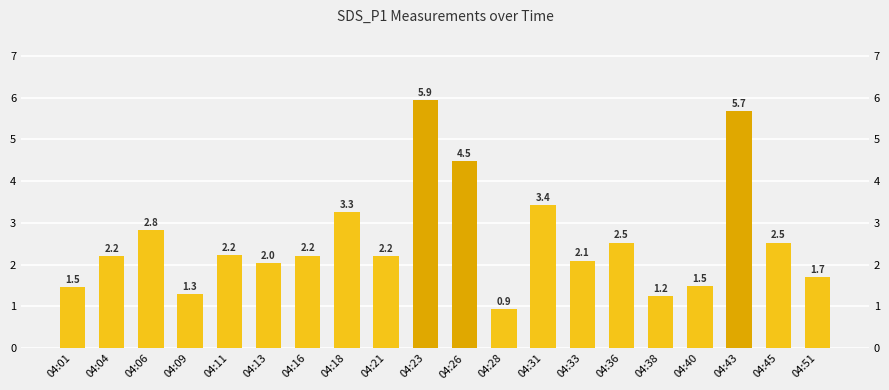

How many categories are shown in the chart?

20